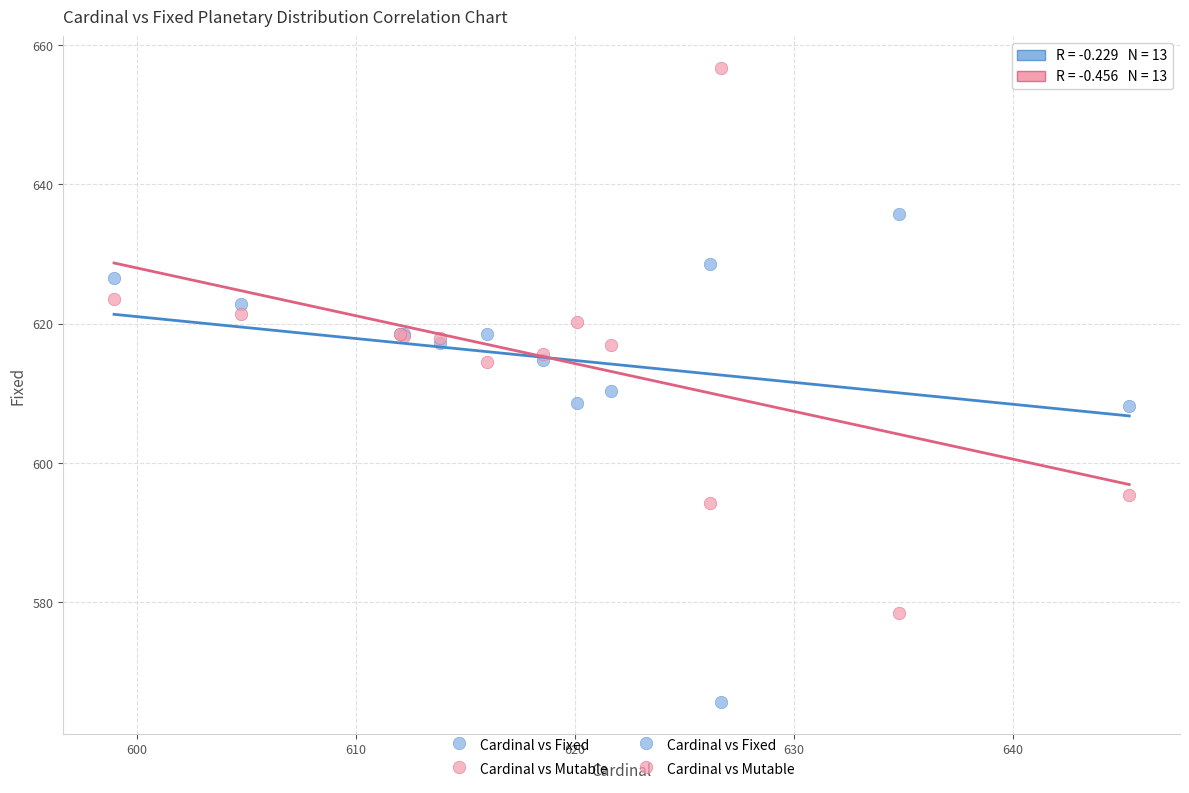

What is the X range (max minus min) for the scatter plot?

46.4